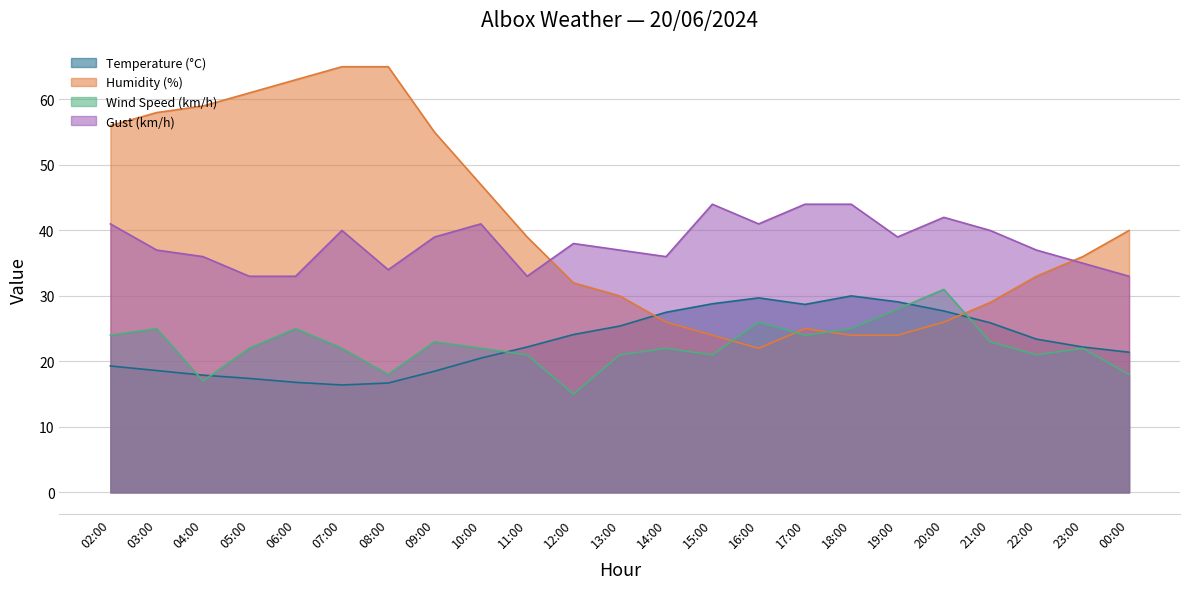

What is the difference between the Gust (km/h) values at 10:00 and 12:00?

3.0